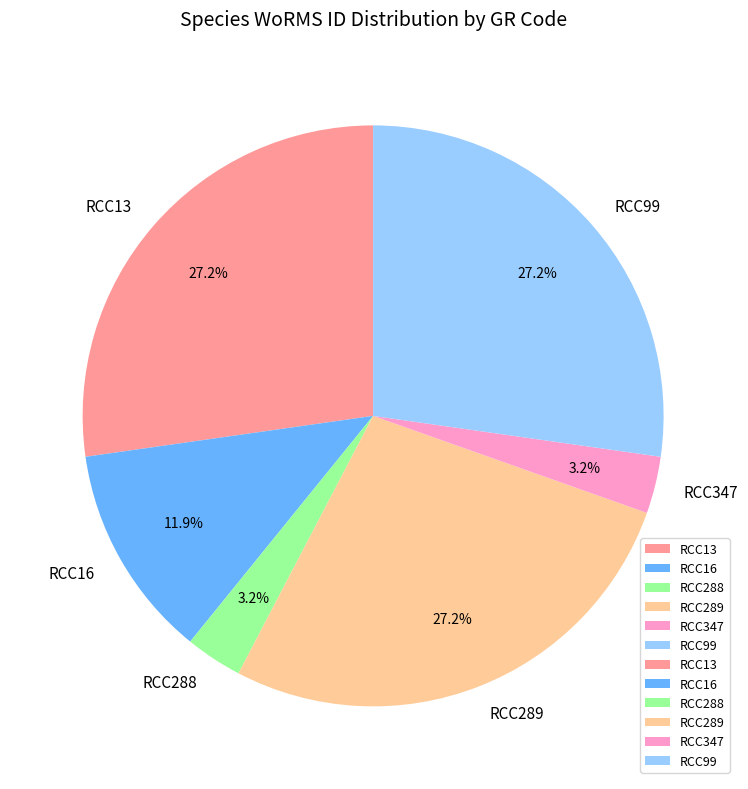

To the nearest percent, what is the difference between the largest and smallest slice percentages?

24%